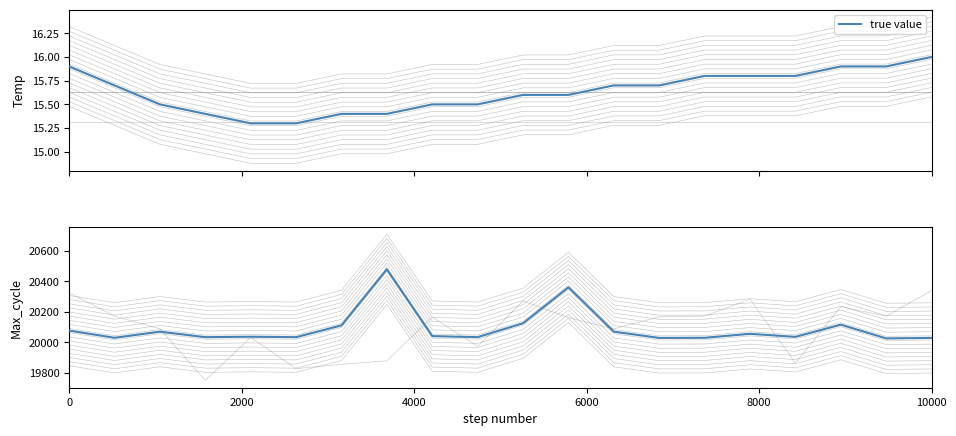

True or false: the data has more than 0 interior local peaks.

True